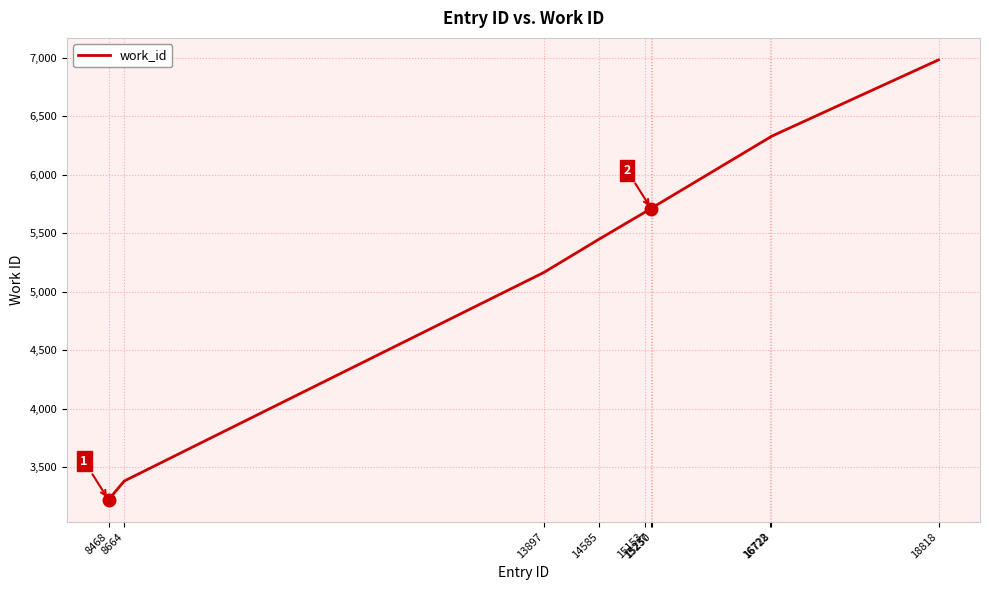

How many values are below 5709?

5